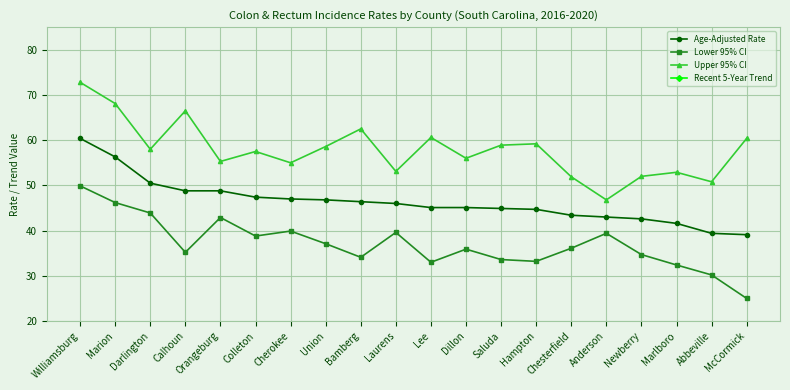

At which label is Age-Adjusted Rate closest to 49?

Calhoun